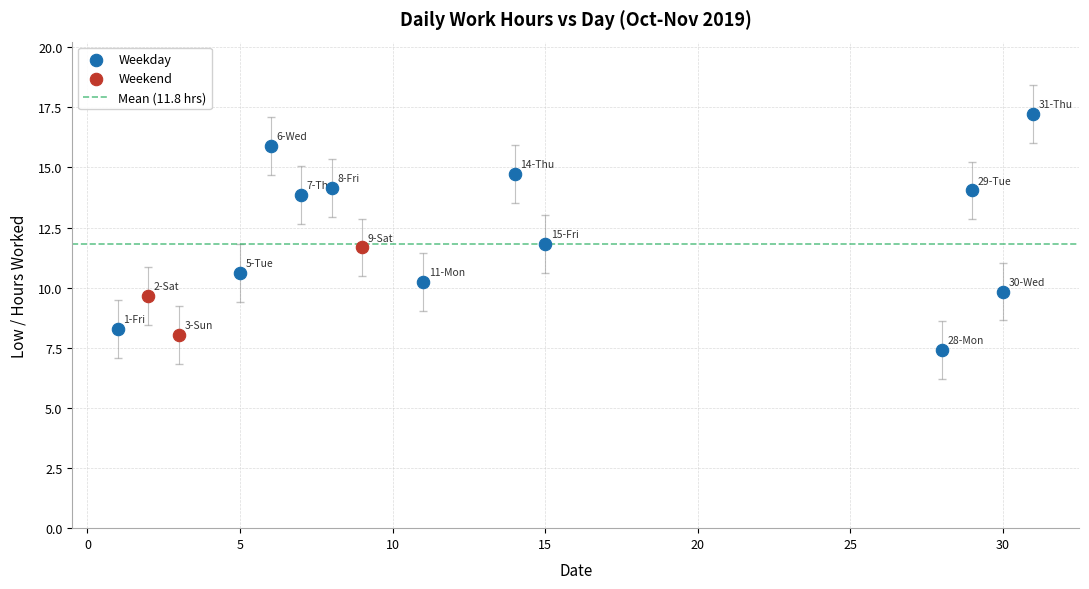

Which series reaches the maximum Y coordinate?

Weekday